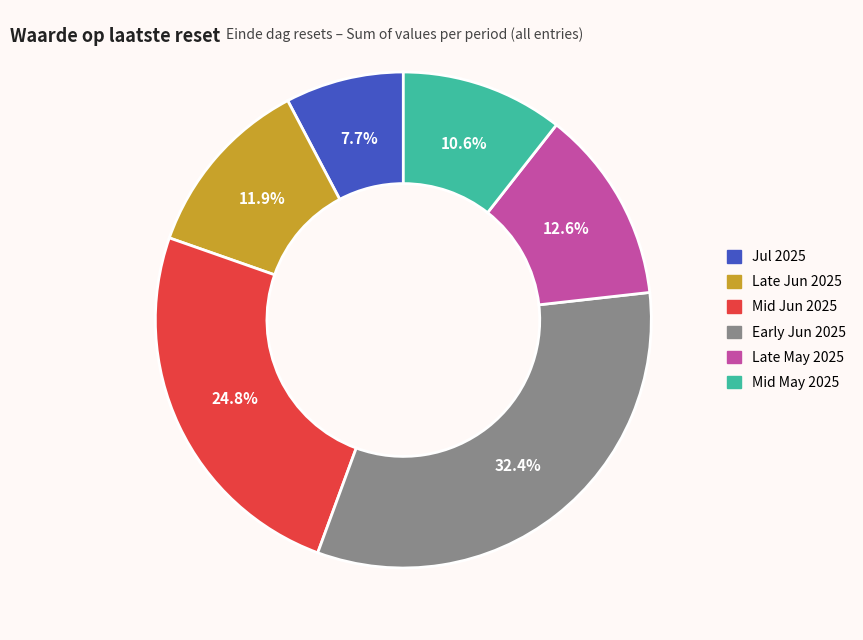

Does any single category account for the majority?

No